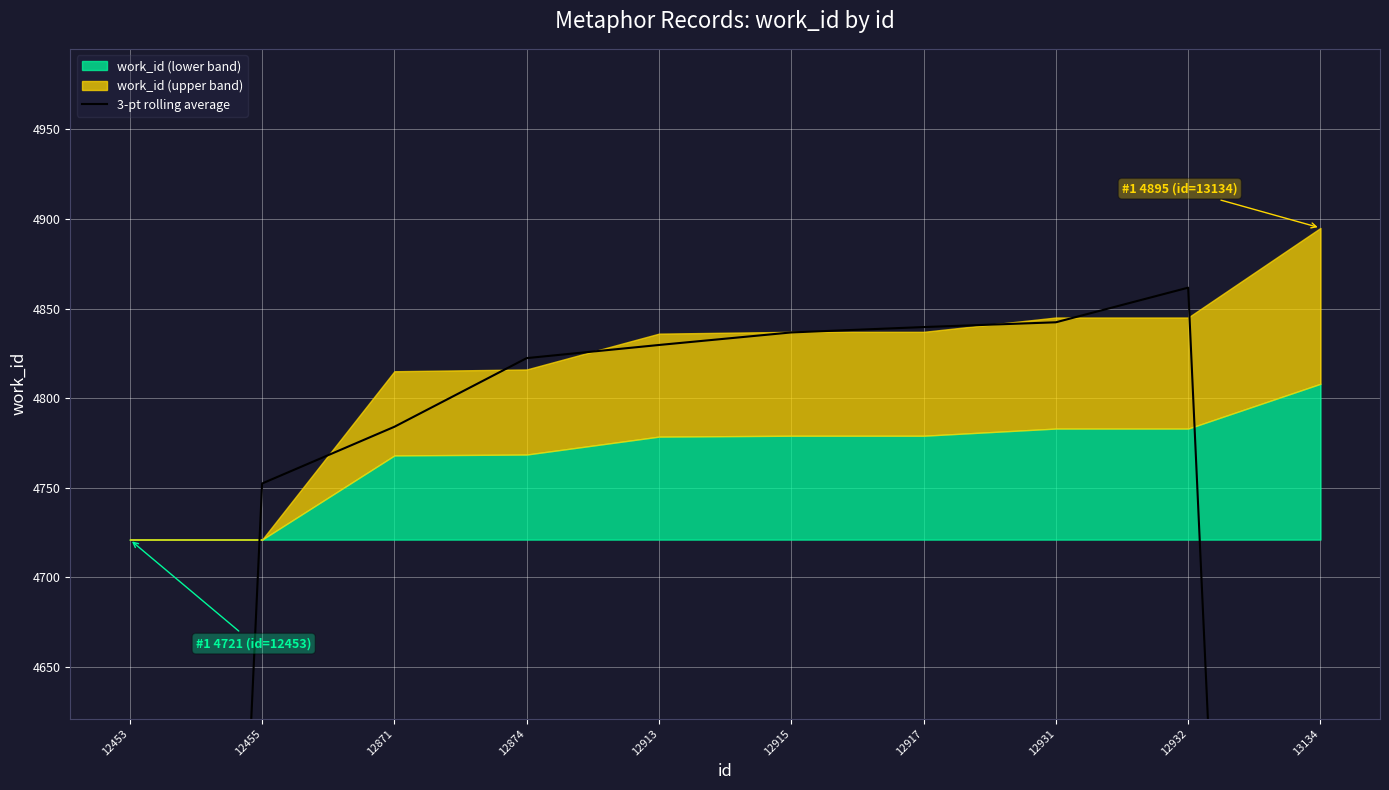

What is the change in value from 12455 to 12871?

+31.7